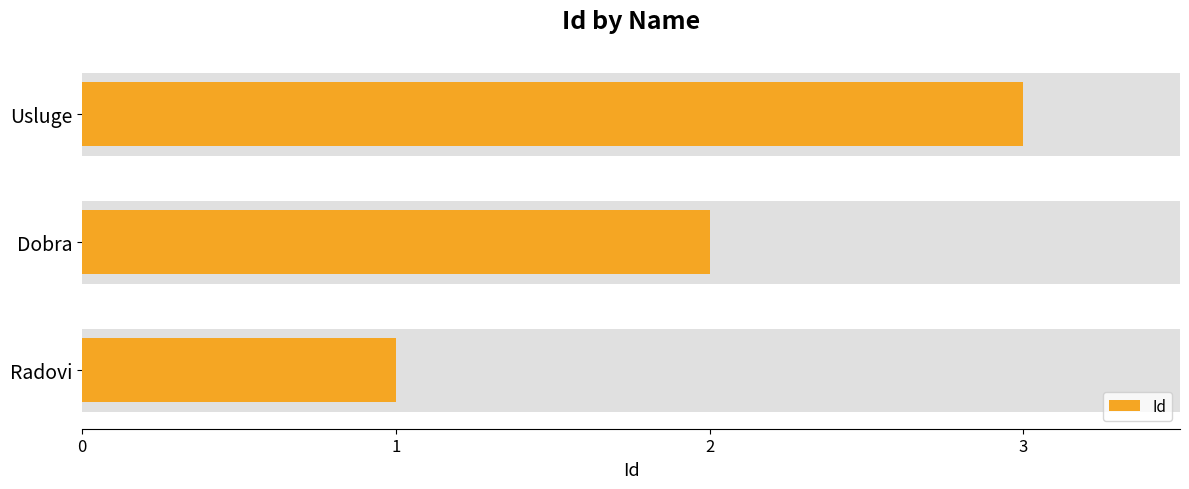

What is the value of the 3rd bar from the left?

3